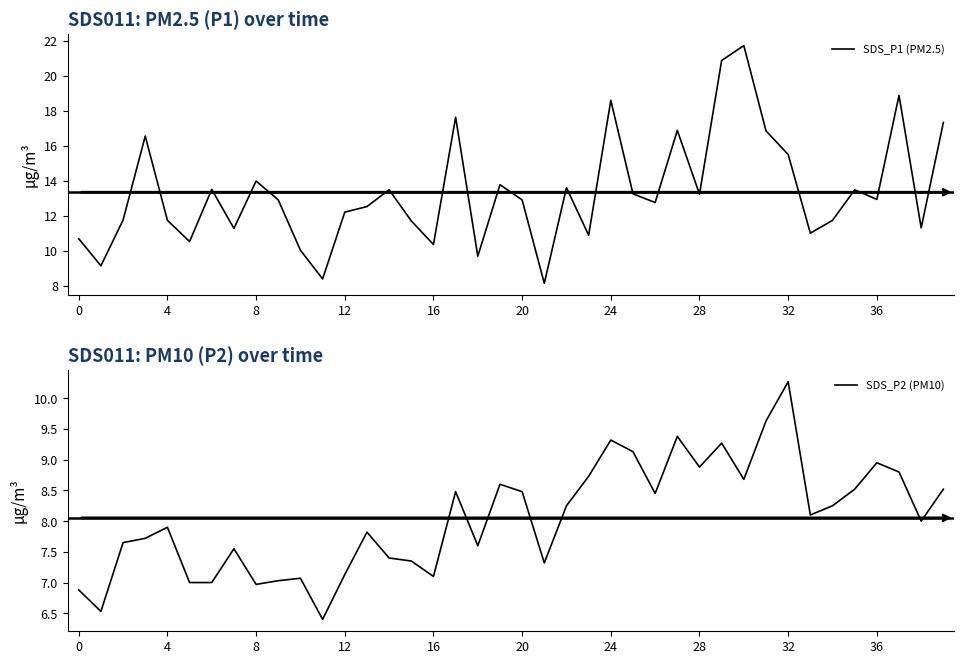

What is the lowest value of the SDS_P1 (PM2.5) series?

8.1